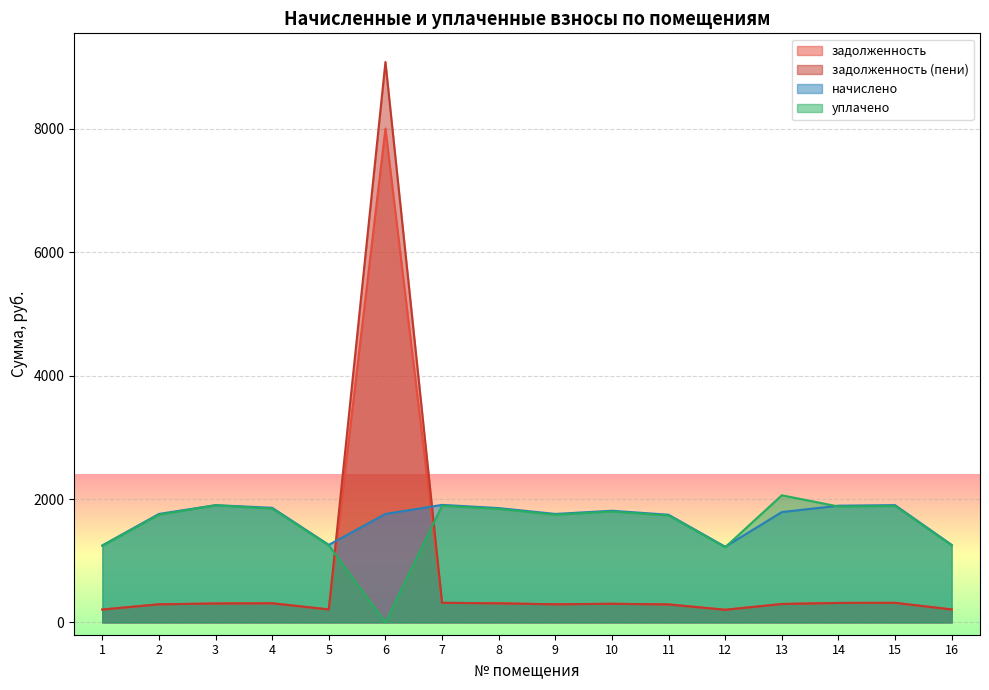

Rank the series by their maximum value, from lowest to highest.

начислено, уплачено, задолженность, задолженность (пени)